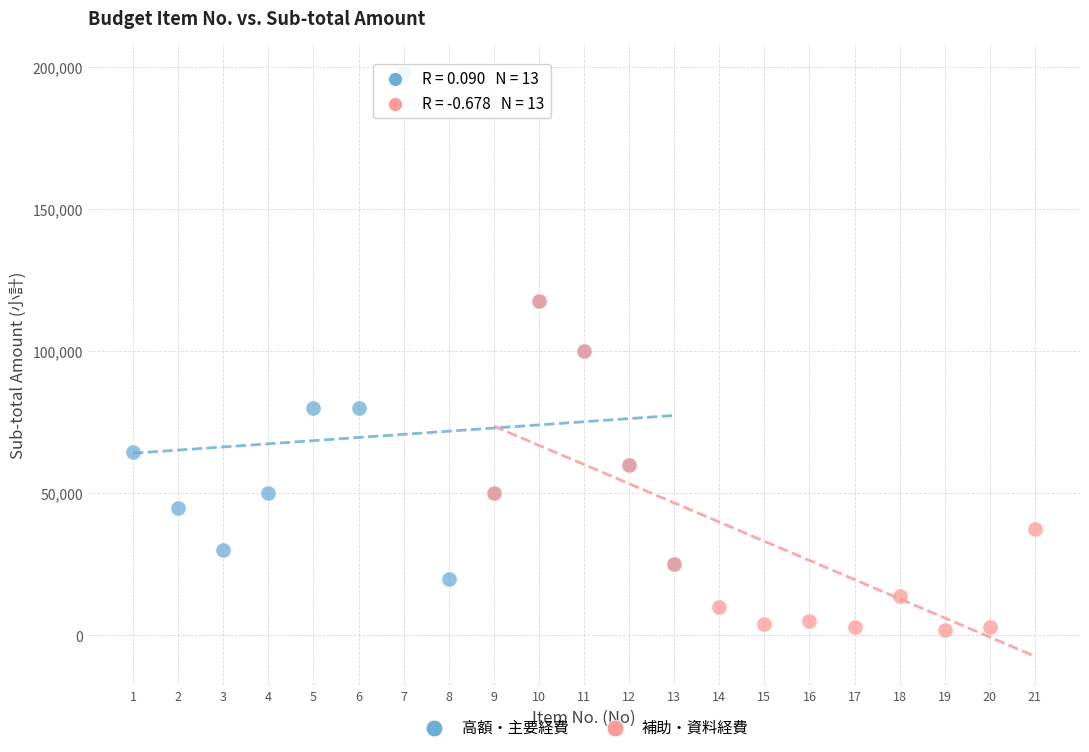

What are all the series names shown in the legend?

高額・主要経費, 補助・資料経費